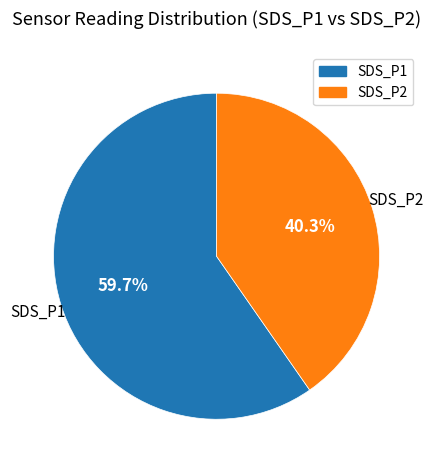

To the nearest percent, what portion does SDS_P2 represent?

40%